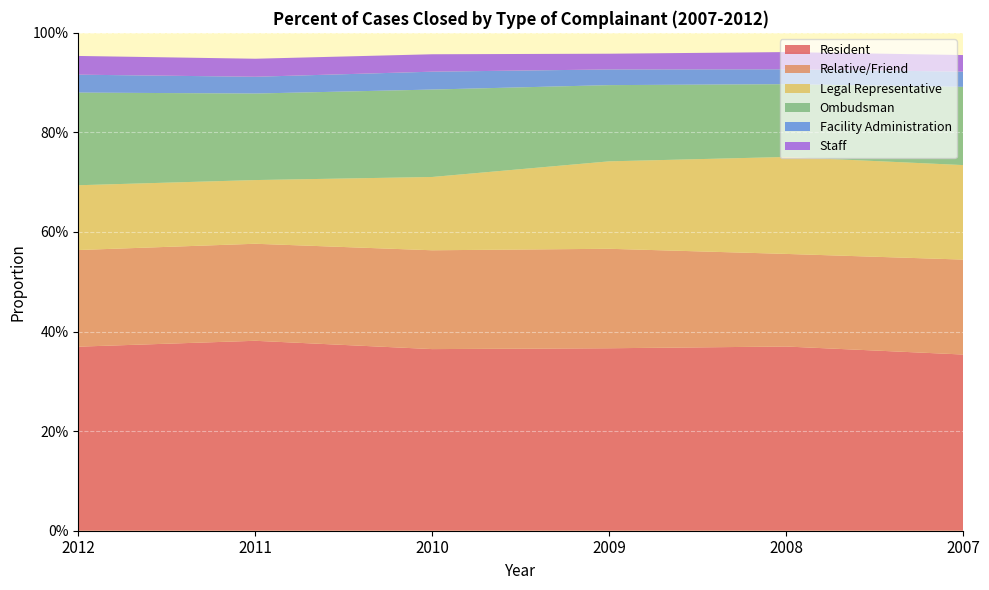

Reading left to right, list all the values displayed in this chart.

Resident: 0.4	0.4	0.4	0.4	0.4	0.4
Relative/Friend: 0.2	0.2	0.2	0.2	0.2	0.2
Legal Representative: 0.1	0.1	0.1	0.2	0.2	0.2
Ombudsman: 0.2	0.2	0.2	0.2	0.1	0.2
Facility Administration: 0.0	0.0	0.0	0.0	0.0	0.0
Staff: 0.0	0.0	0.0	0.0	0.0	0.0